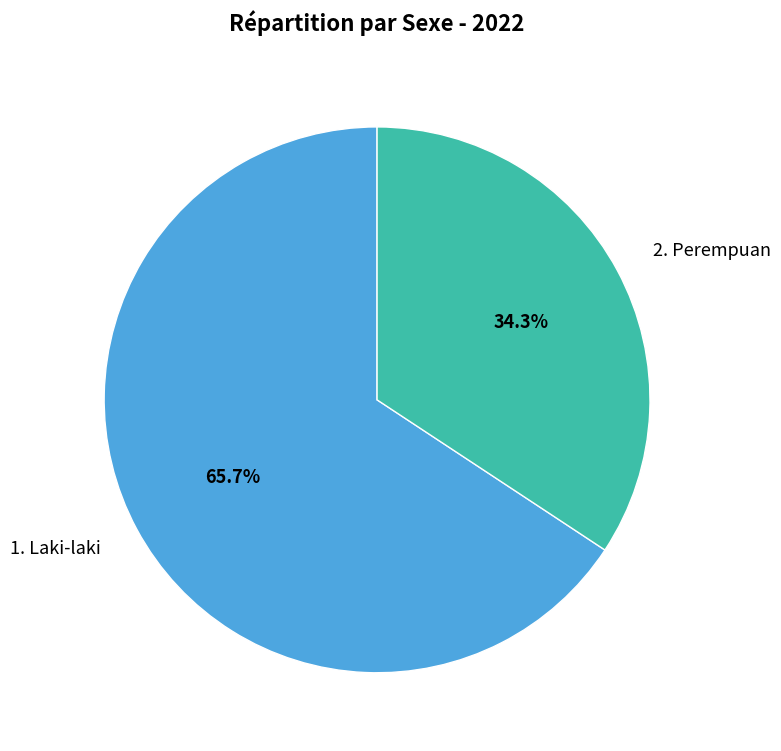

What is the ratio of the value at 1. Laki-laki to the value at 2. Perempuan?

1.9